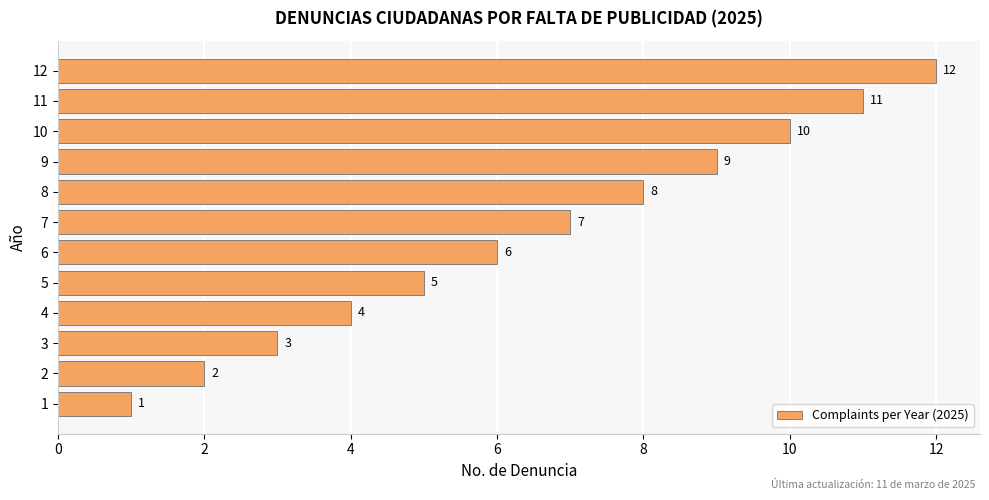

How many distinct data groups are displayed?

1